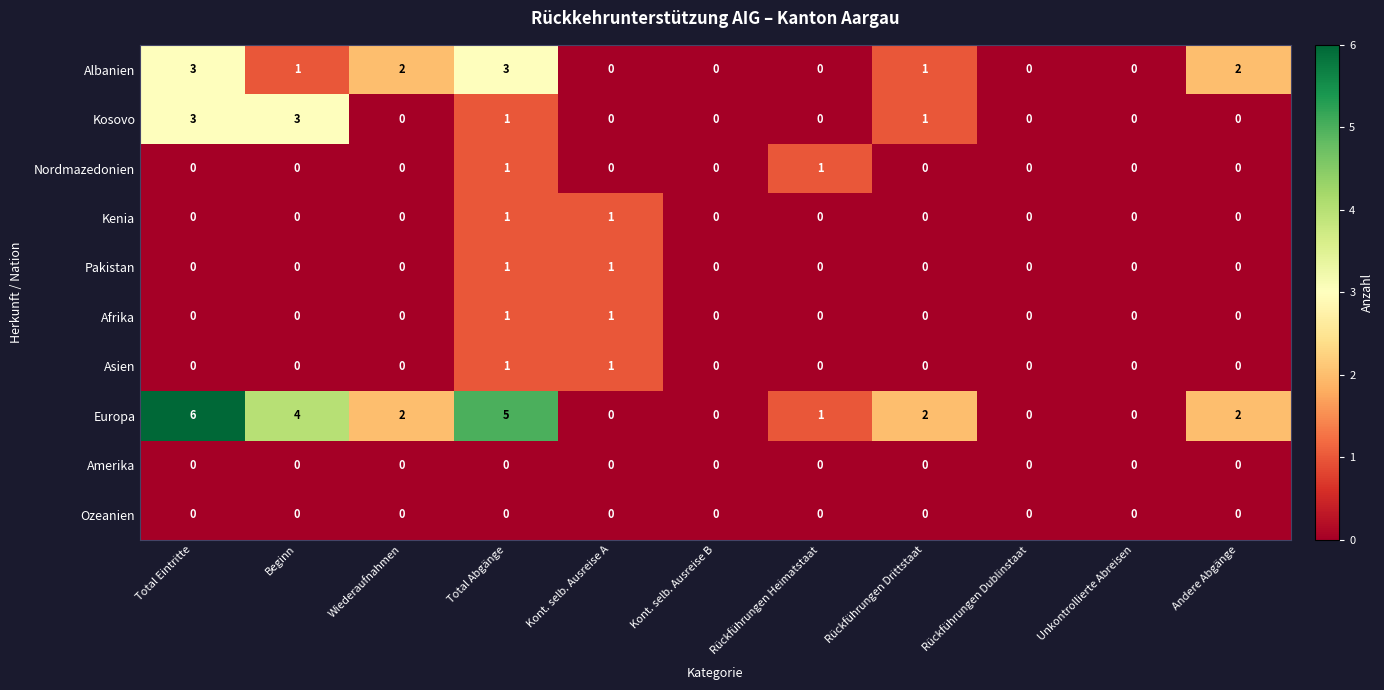

What is the maximum value shown in the chart?

6